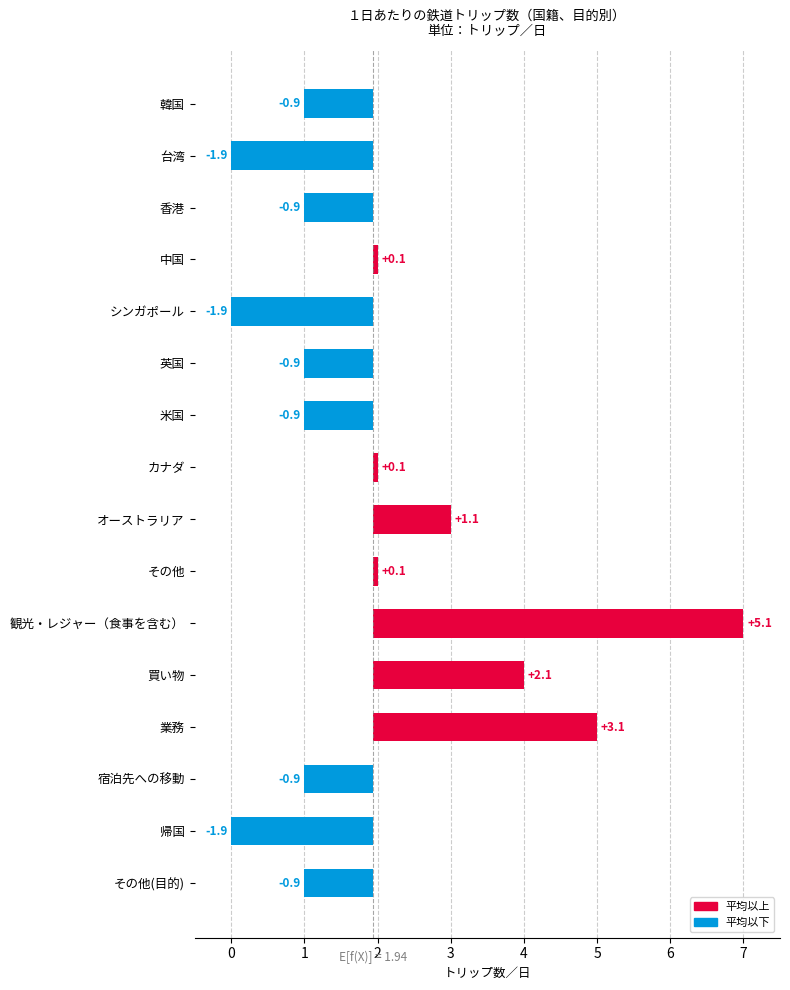

The value at カナダ is 0.1. True or false?

False